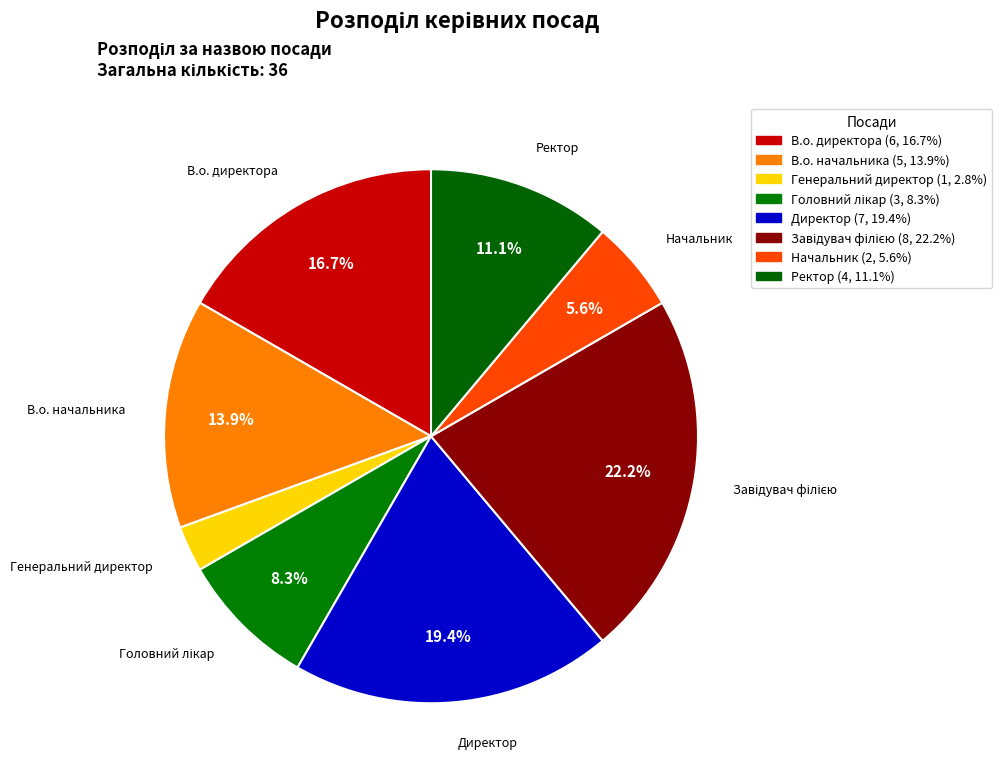

How many segments does this pie chart have?

8